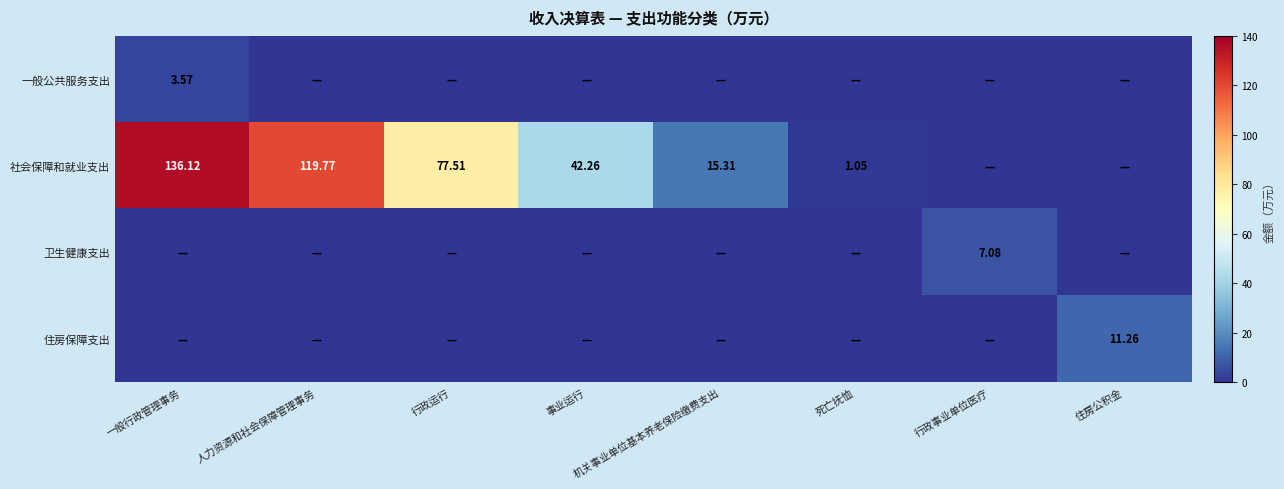

Which category has the highest value in the 一般公共服务支出 series?

一般行政管理事务